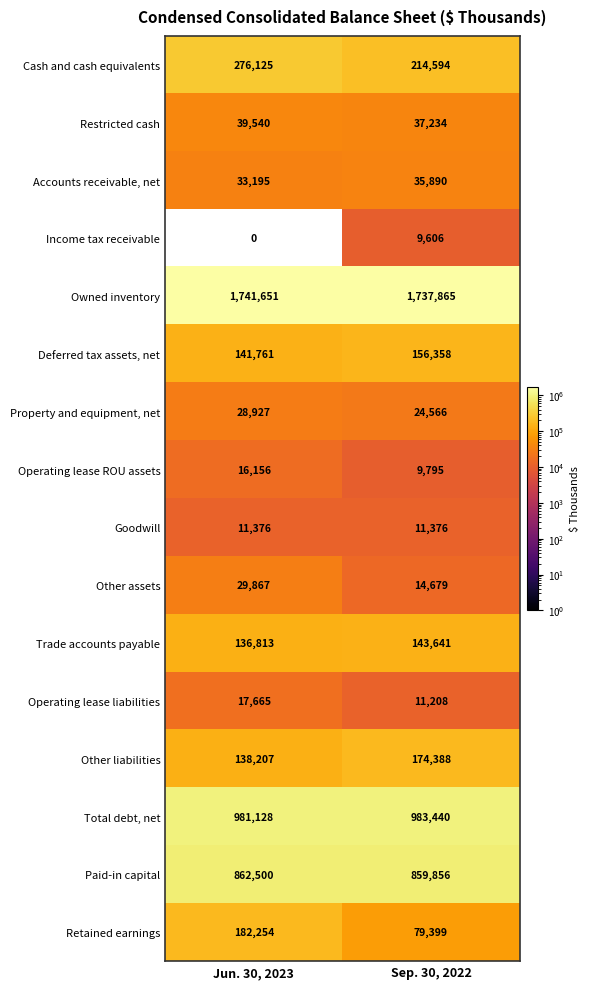

What is the spread (max minus min) of values at Jun. 30, 2023?

1741651